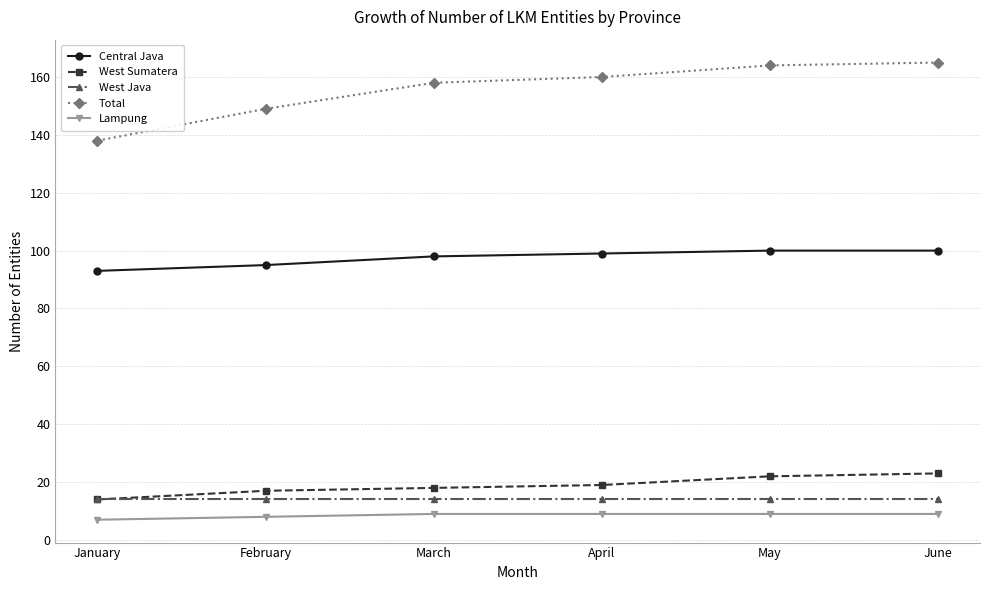

What is the value of the Central Java point at the 2nd from the left?

95